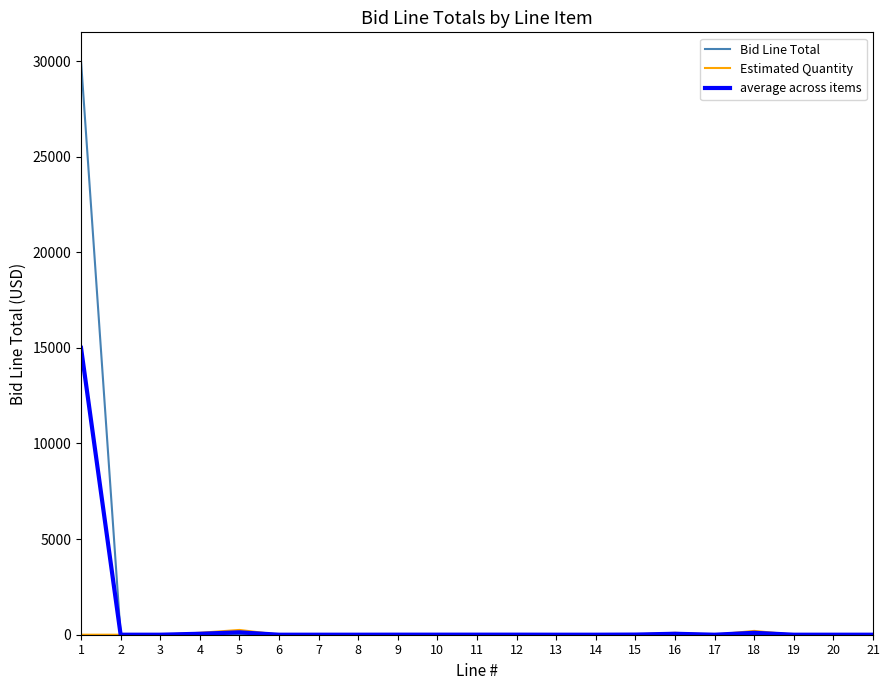

Between 1 and 15, which series saw the biggest shift?

Bid Line Total